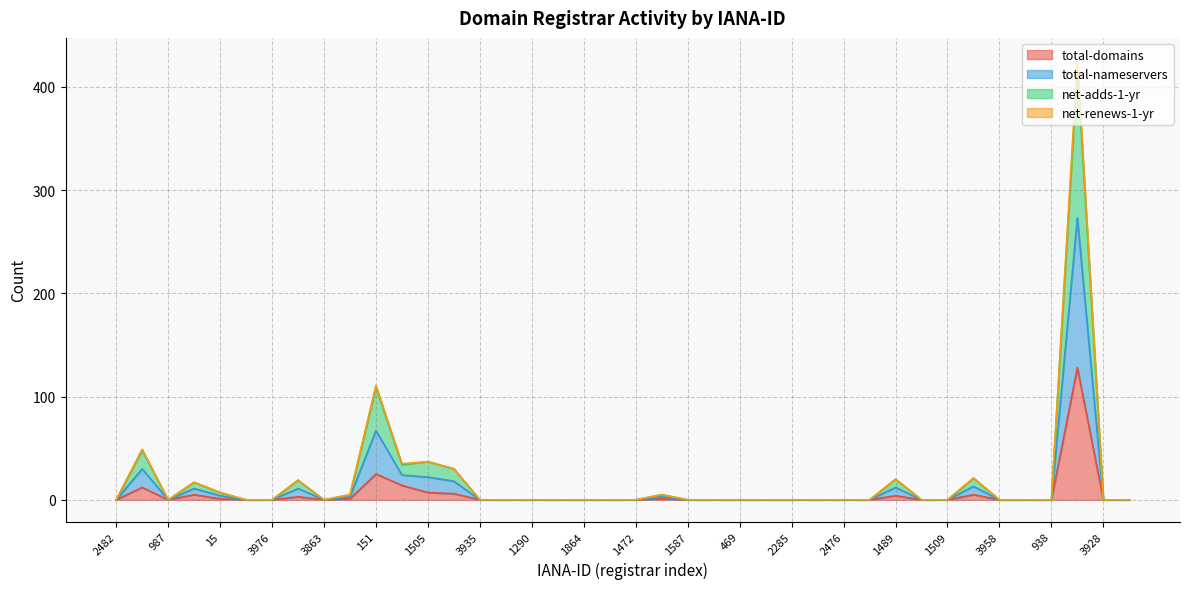

How many values in the total-nameservers series exceed 0?

13